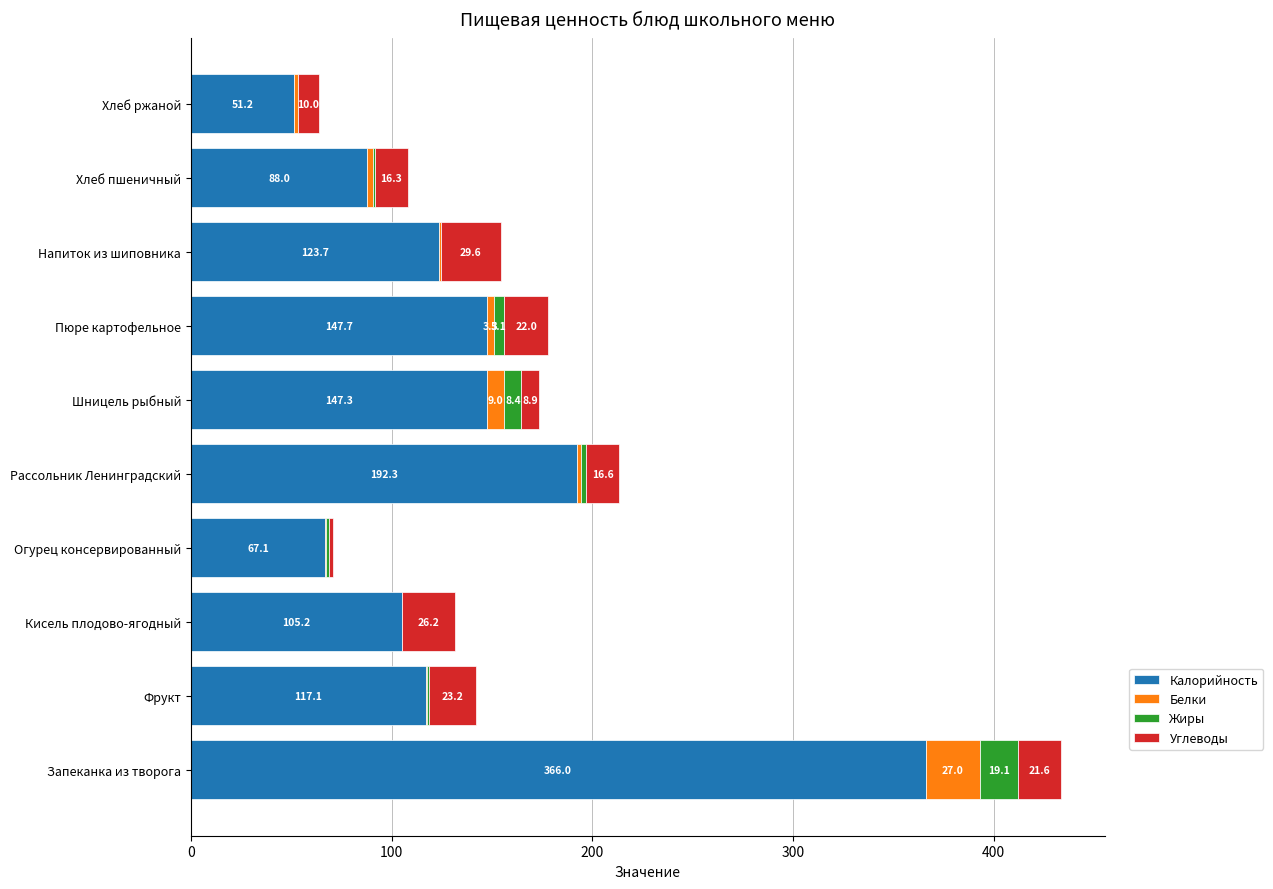

How many data points in Калорийность are above 123?

5